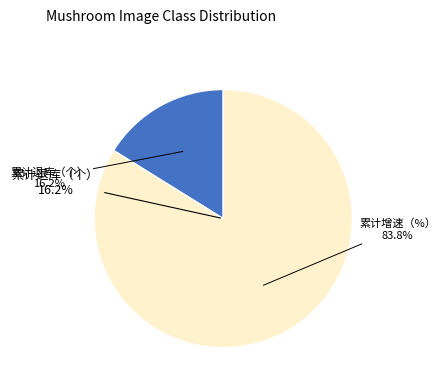

The 累计退库（个） slice represents 16% of the pie. True or false?

True